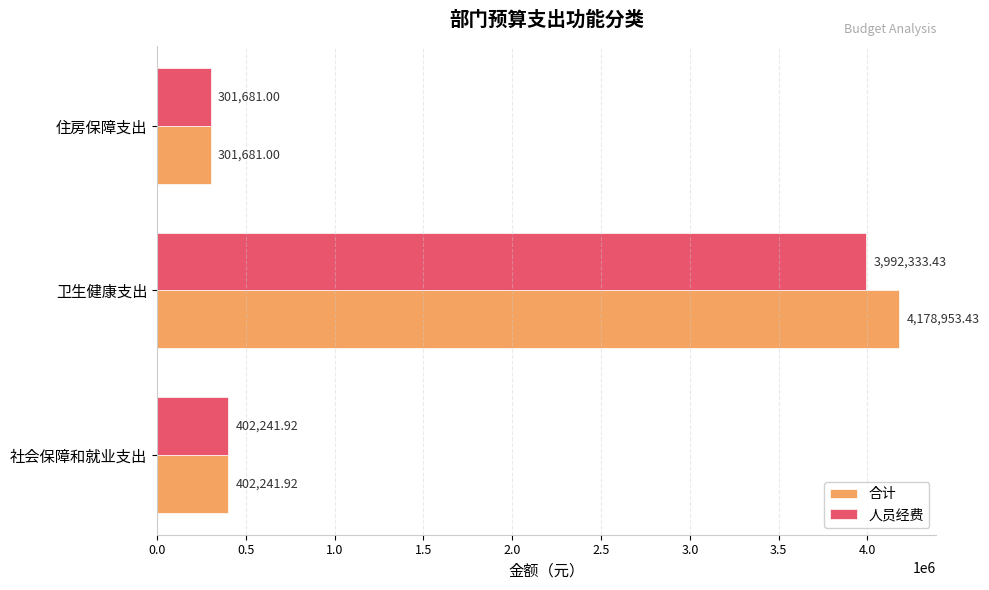

Rank the series by their average value, from lowest to highest.

人员经费, 合计